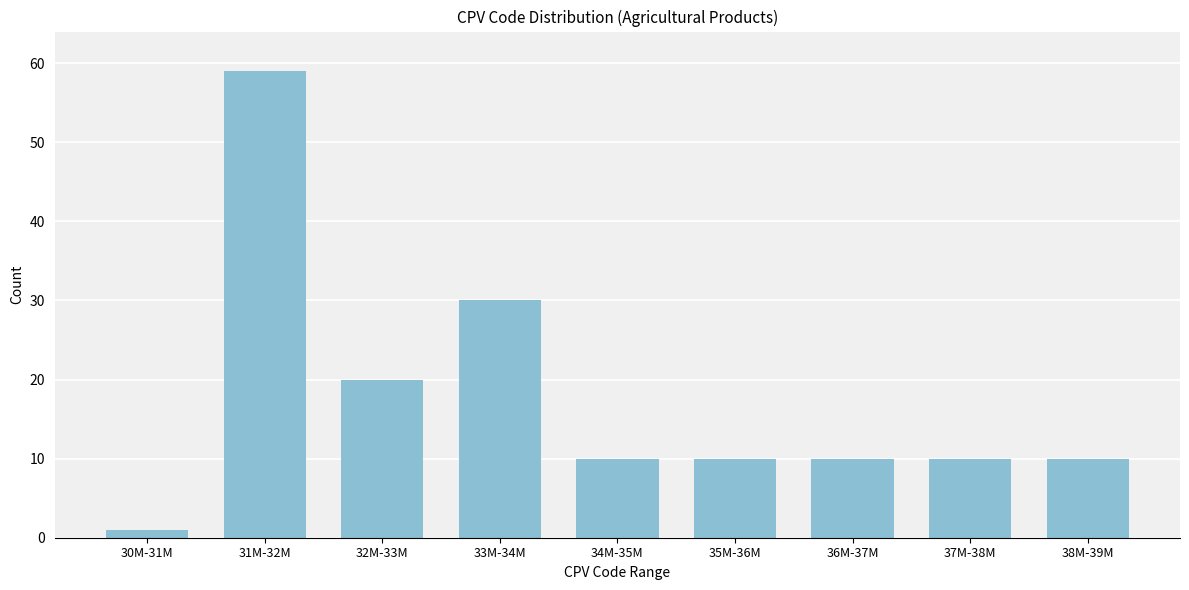

Reading right to left, list all the values displayed in this chart.

10	10	10	10	10	30	20	59	1